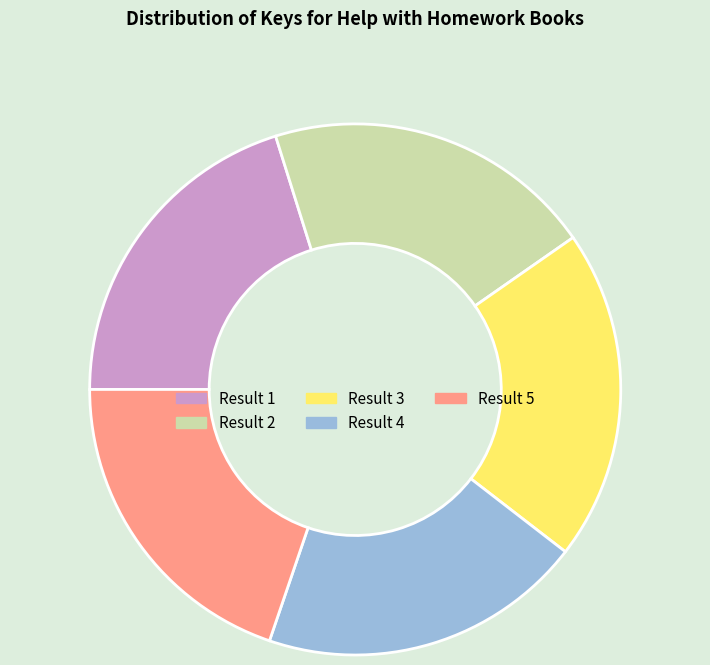

How many slices are in this pie chart?

5